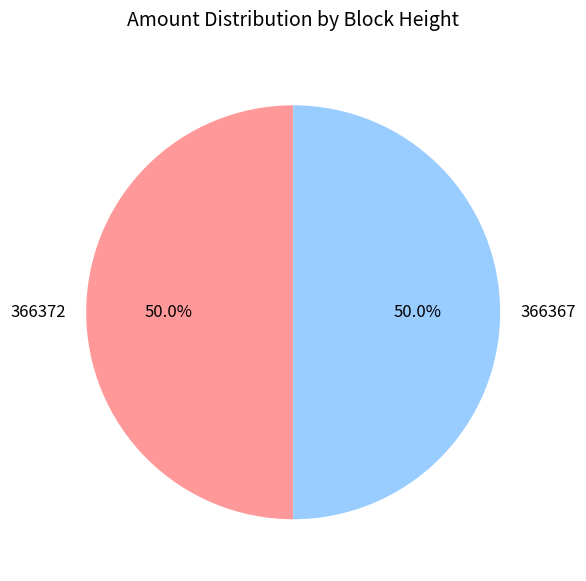

What is the total percentage of 366372 and 366367?

100.0%